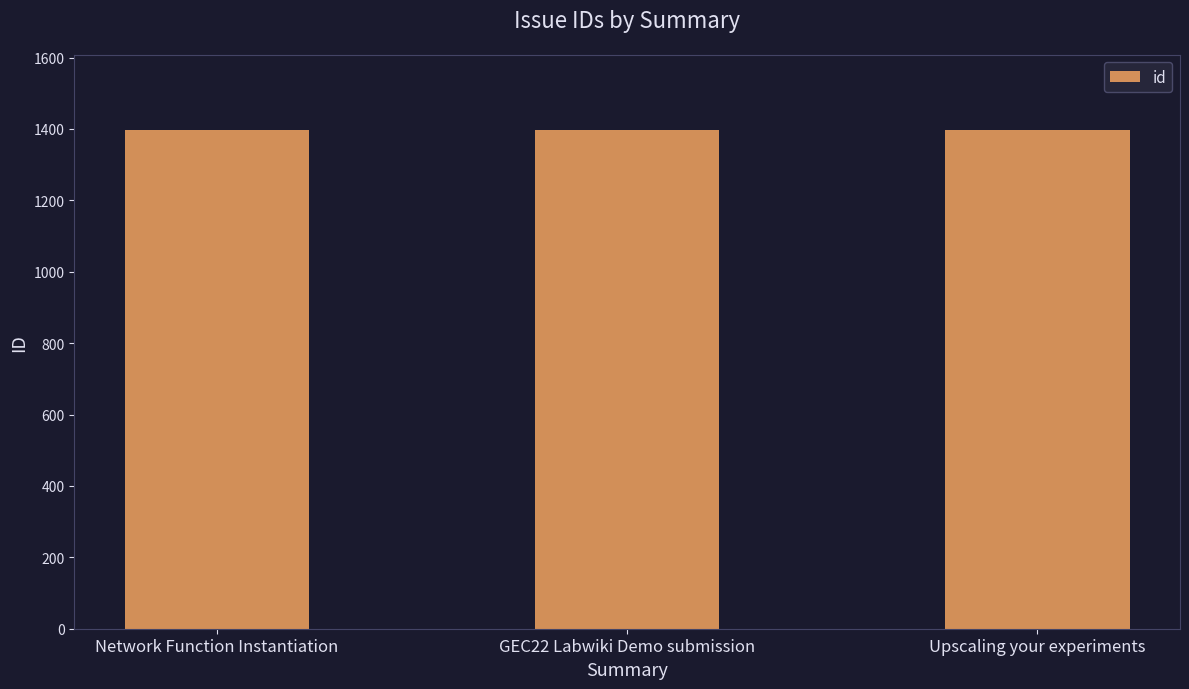

At which label does the data first exceed 1397?

Network Function Instantiation